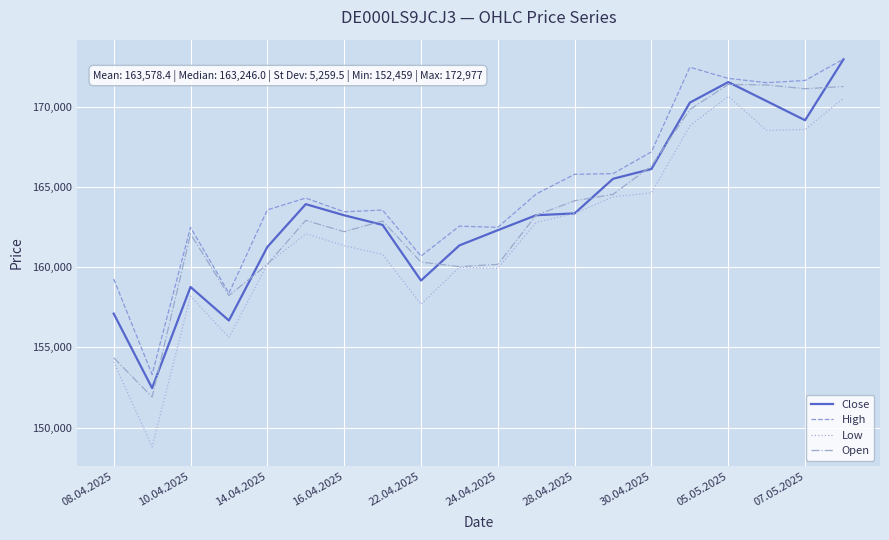

Which series has the largest total across all categories?

High